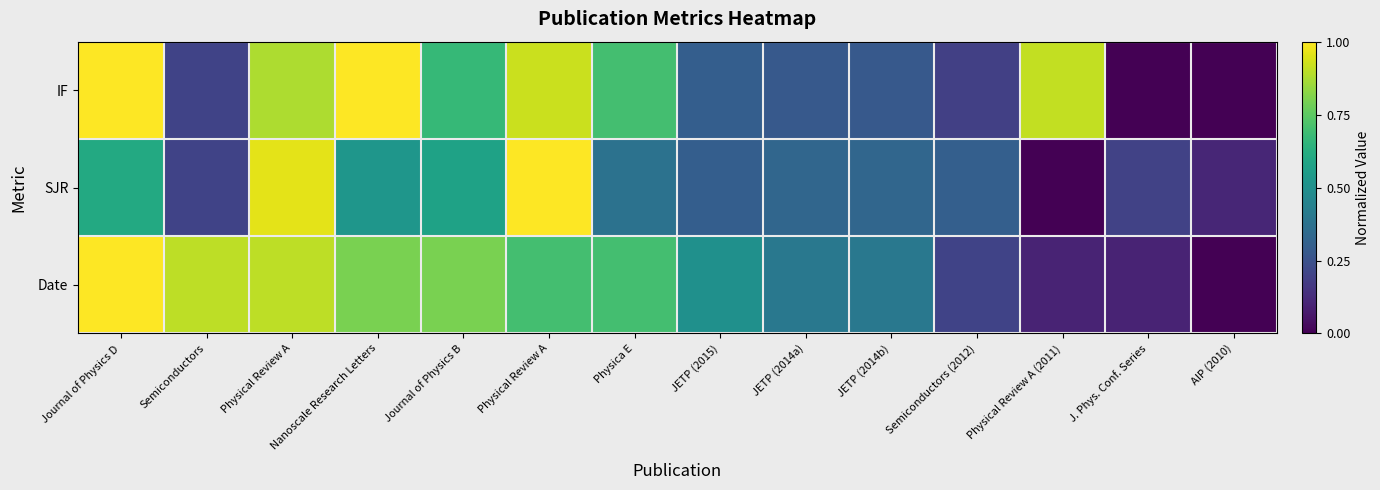

Between J. Phys. Conf. Series and AIP (2010), which series saw the biggest shift?

Date